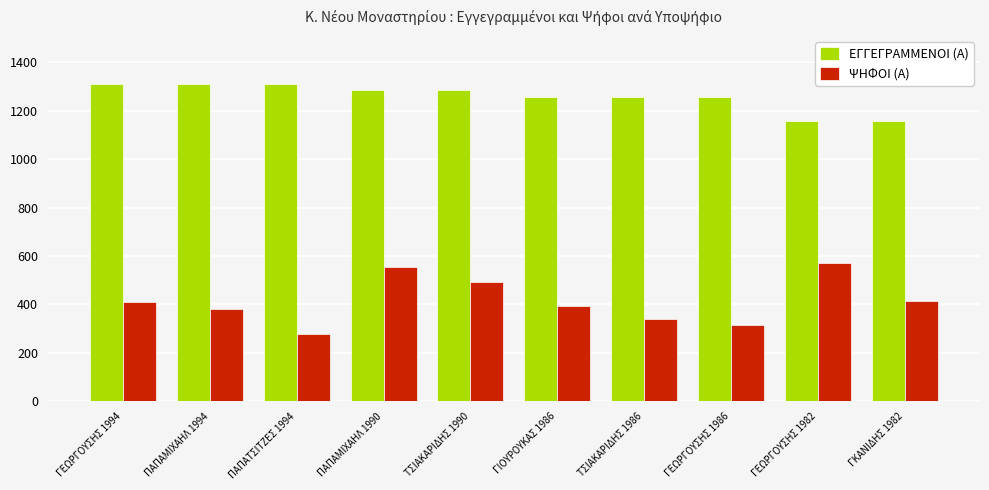

What is the smallest value displayed?

276